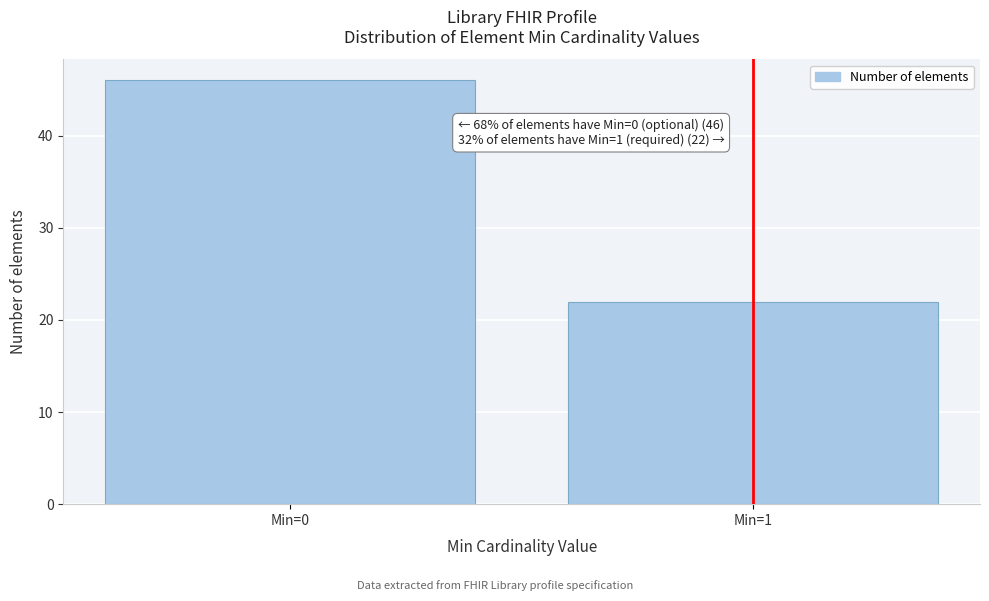

Reading left to right, list all the values displayed in this chart.

46	22